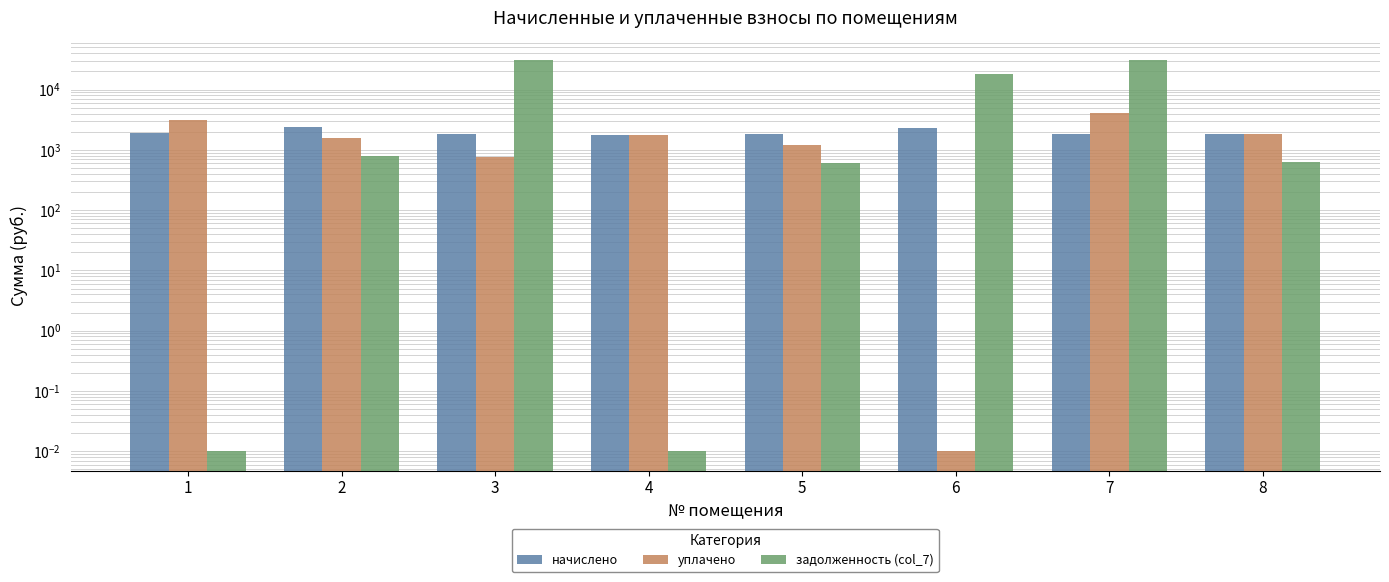

Which category has the lowest value in the задолженность (col_7) series?

1